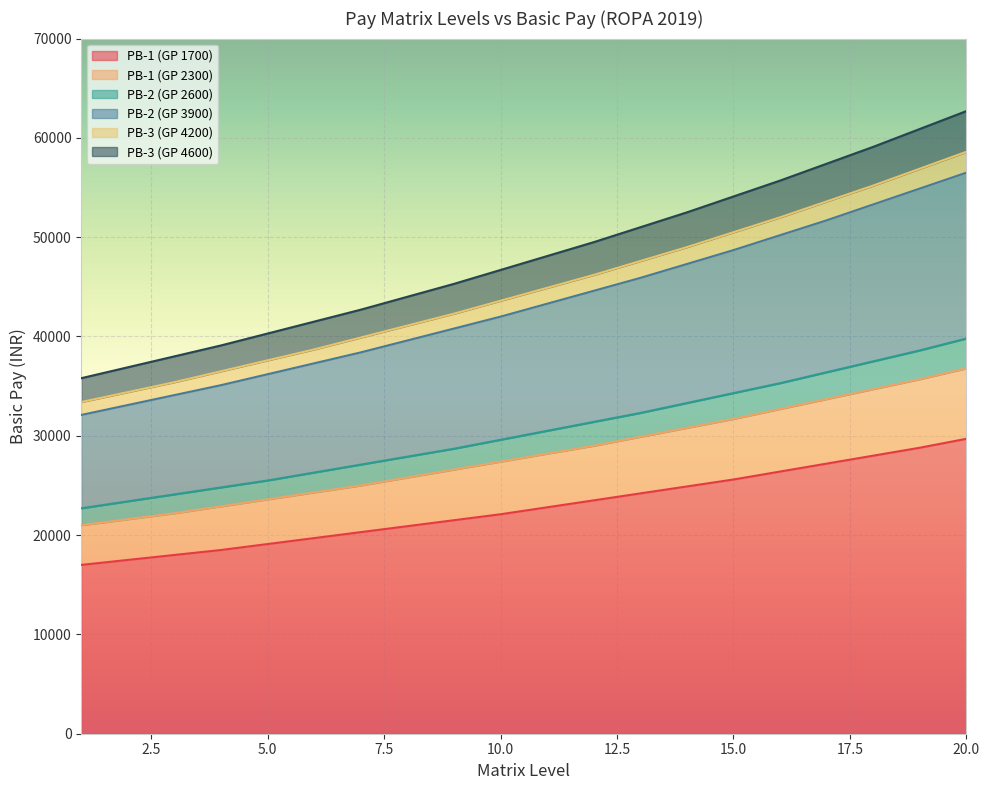

True or false: PB-1 (GP 1700) and PB-2 (GP 3900) intersect in this chart.

False